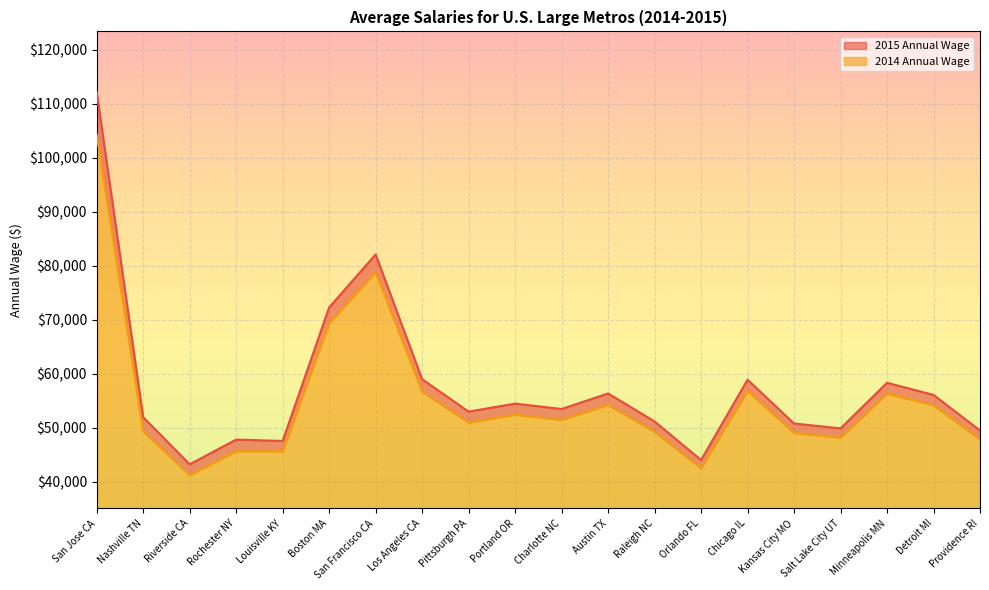

Where does the 2014 Annual Wage series first go above 51463?

San Jose CA